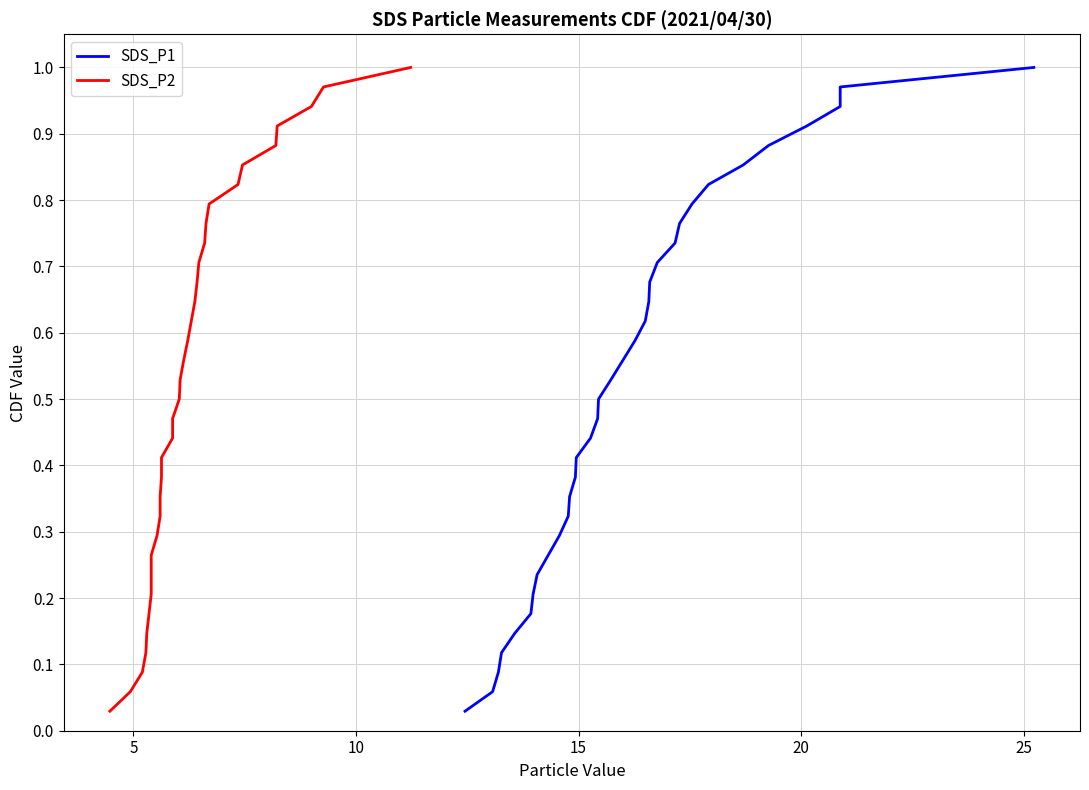

Reading left to right, what are all the values shown in this chart?

SDS_P1: 0.0	0.1	0.1	0.1	0.1	0.2	0.2	0.2	0.3	0.3	0.3	0.4	0.4	0.4	0.4	0.5	0.5	0.5	0.6	0.6	0.6	0.6	0.7	0.7	0.7	0.8	0.8	0.8	0.9	0.9	0.9	0.9	1.0	1.0
SDS_P2: 0.0	0.1	0.1	0.1	0.1	0.2	0.2	0.2	0.3	0.3	0.3	0.4	0.4	0.4	0.4	0.5	0.5	0.5	0.6	0.6	0.6	0.6	0.7	0.7	0.7	0.8	0.8	0.8	0.9	0.9	0.9	0.9	1.0	1.0